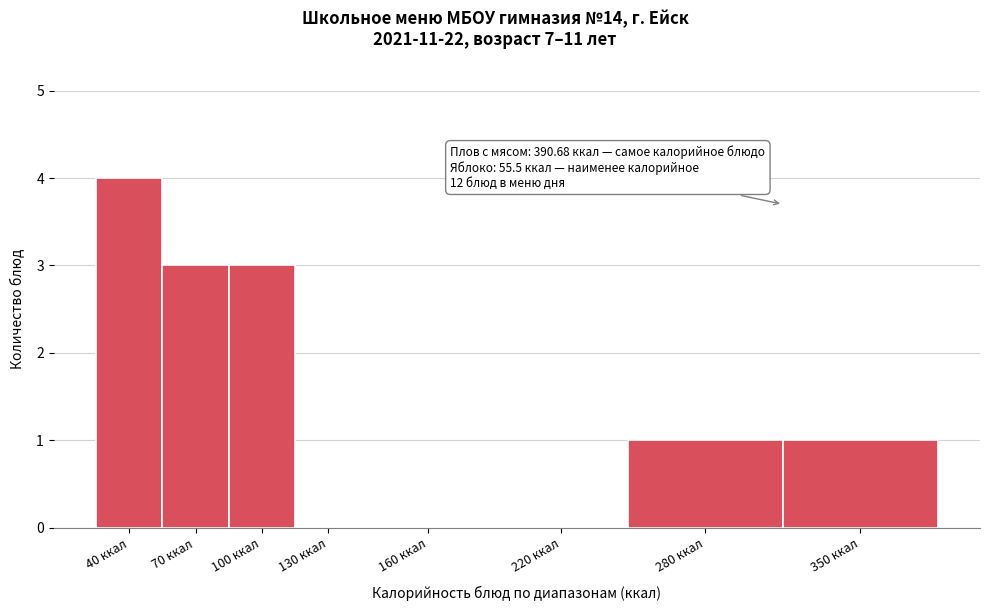

Reading left to right, list all the values displayed in this chart.

40 ккал=4	70 ккал=3	100 ккал=3	130 ккал=0	160 ккал=0	220 ккал=0	280 ккал=1	350 ккал=1